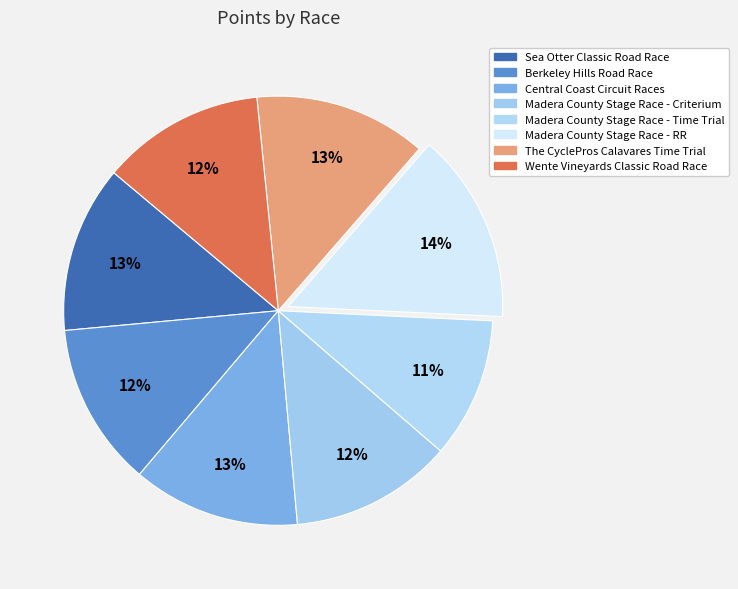

Rank the categories by value from highest to lowest.

Madera County Stage Race - RR, The CyclePros Calavares Time Trial, Central Coast Circuit Races, Sea Otter Classic Road Race, Berkeley Hills Road Race, Wente Vineyards Classic Road Race, Madera County Stage Race - Criterium, Madera County Stage Race - Time Trial